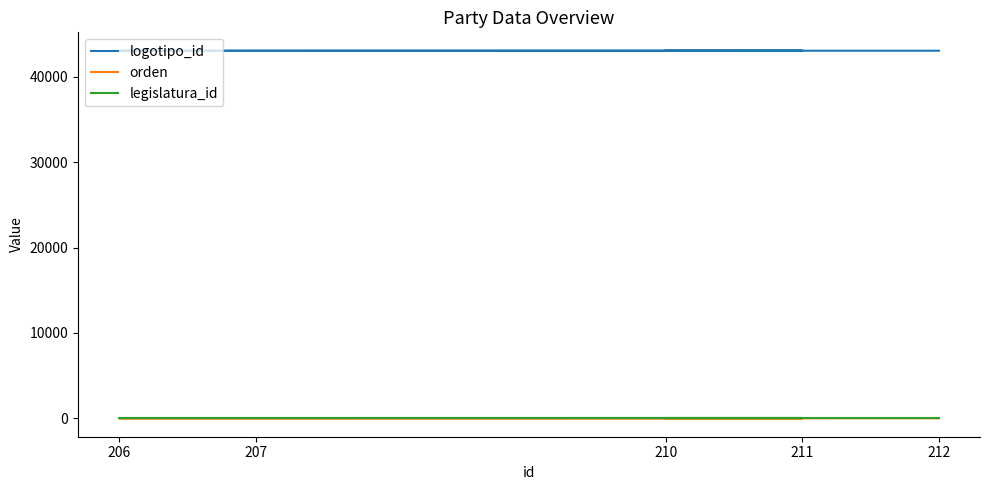

What is the difference between the maximum and minimum values in the orden series?

4